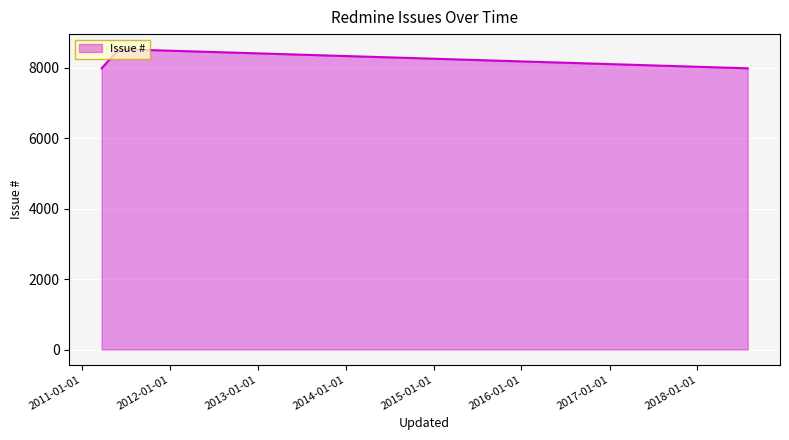

Reading right to left, list all the values displayed in this chart.

7978	7977	8523	7979